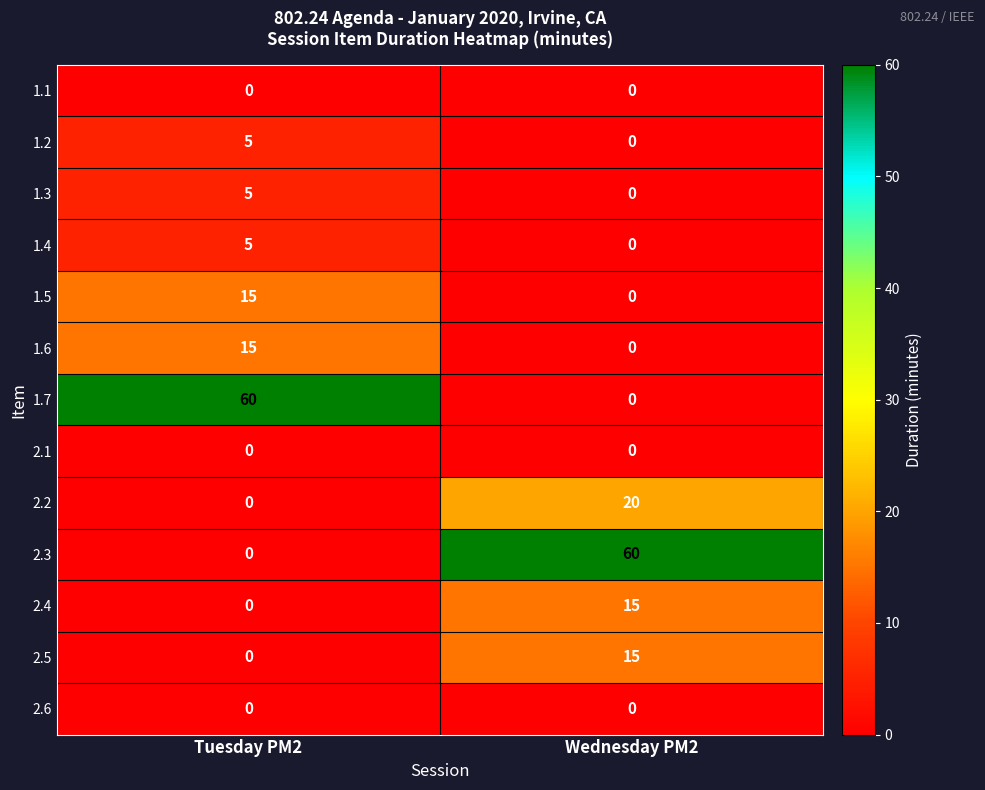

What is the difference between the highest and lowest values at Tuesday PM2?

60